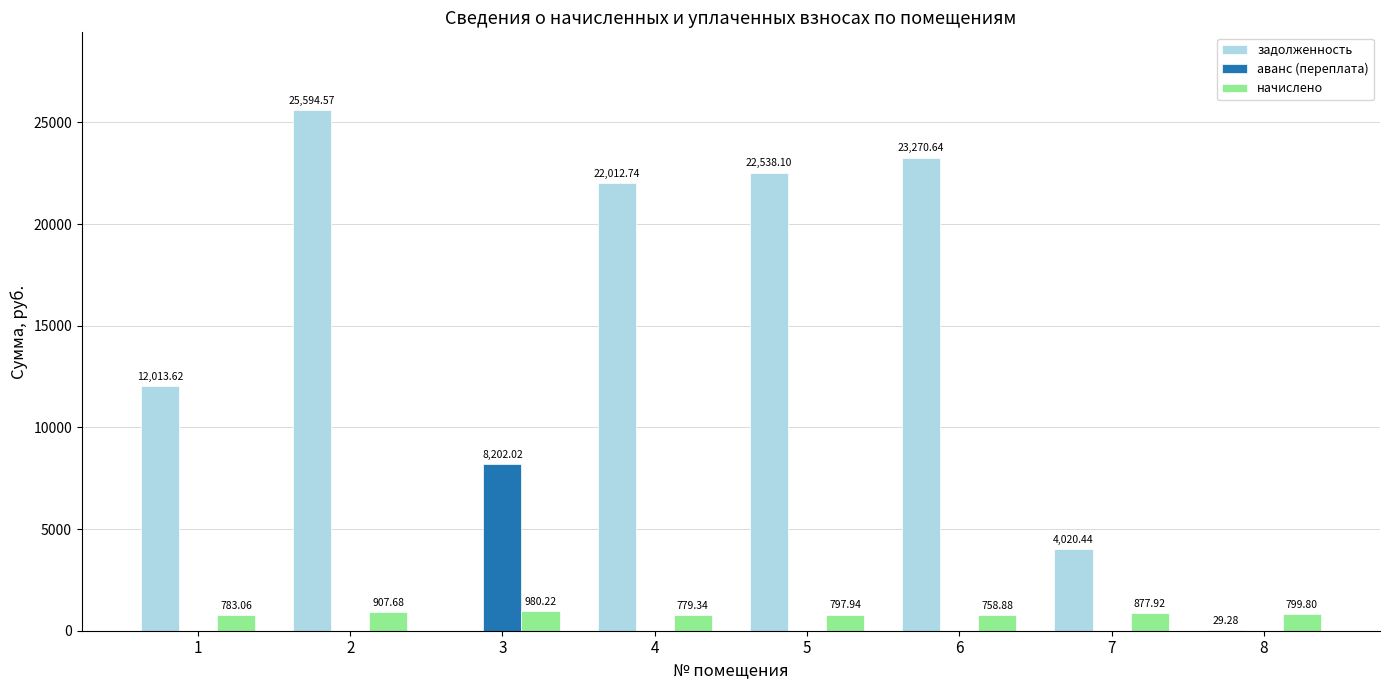

What is the sum of all задолженность values?

109479.4